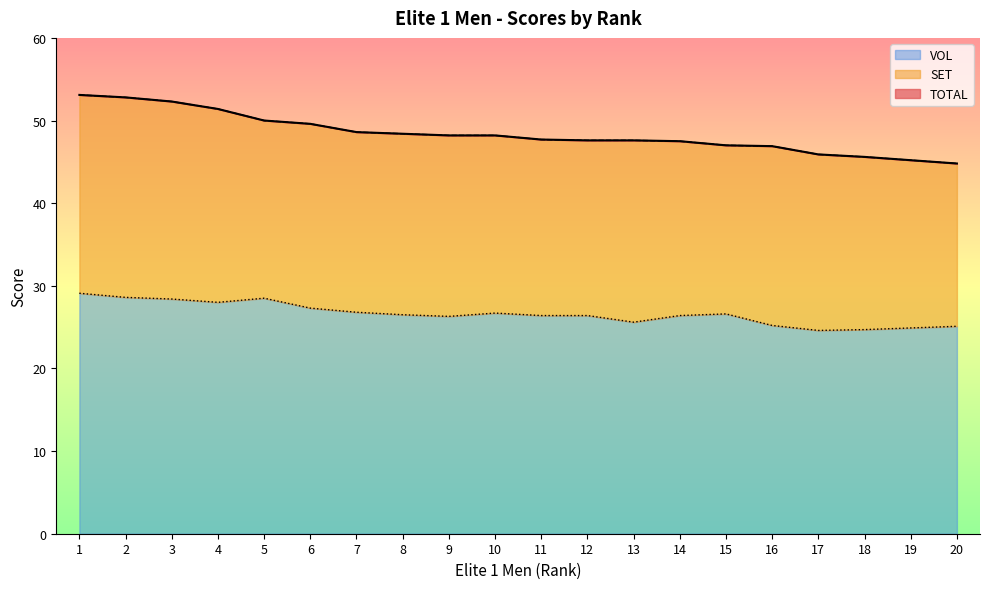

What is the lowest value of the VOL series?

24.6